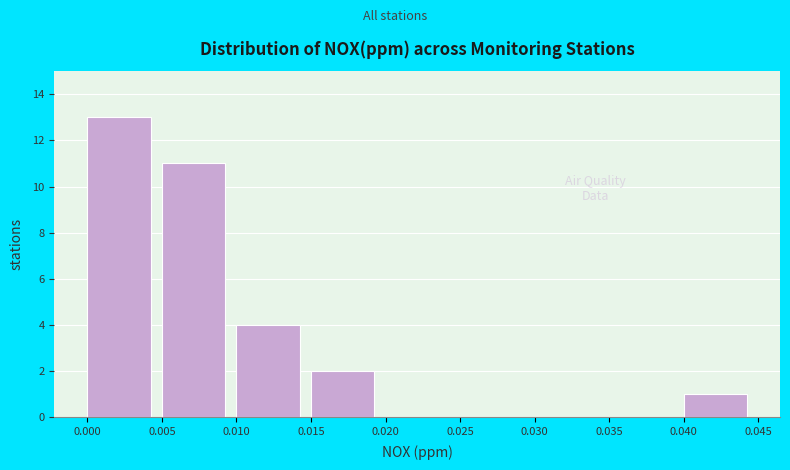

What is the height of the bar covering 0.000 to 0.005 on the x-axis? The values are not printed on the chart, so give them approximately, as read against the axis.

13